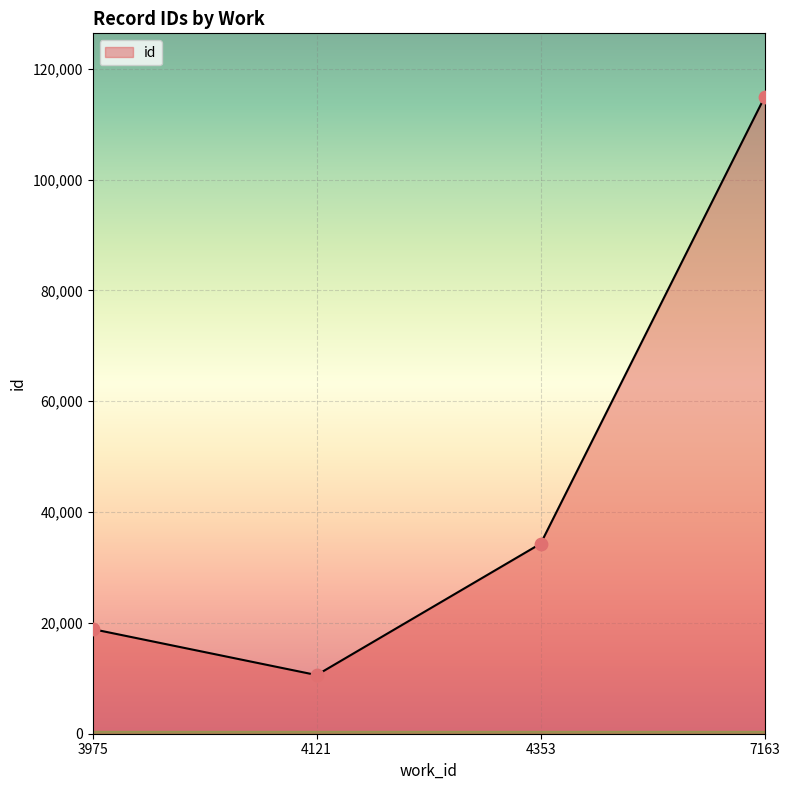

What is the change in value from 3975 to 4353?

+15418